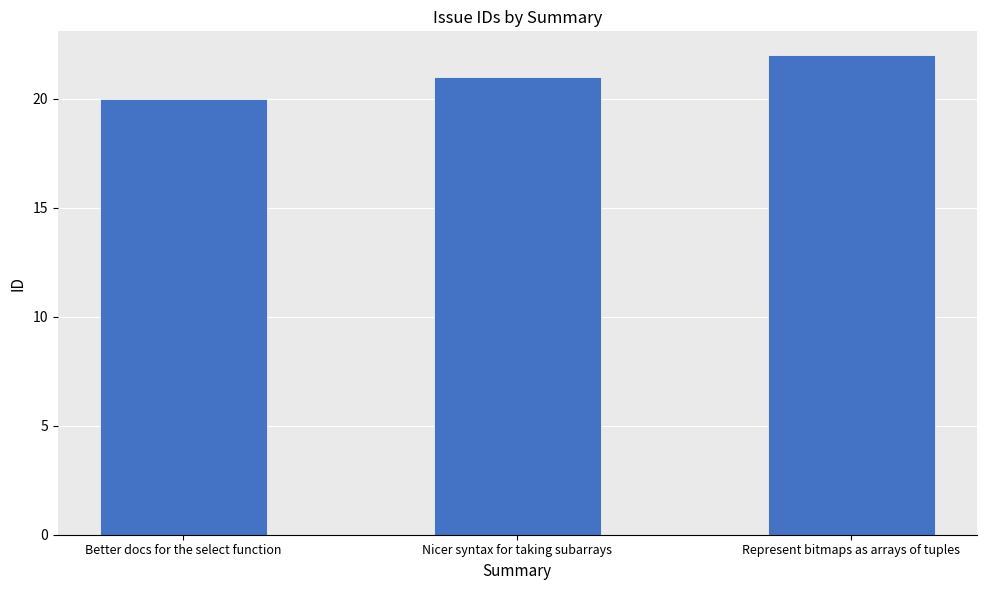

Which has a higher value, Nicer syntax for taking subarrays or Represent bitmaps as arrays of tuples?

Represent bitmaps as arrays of tuples